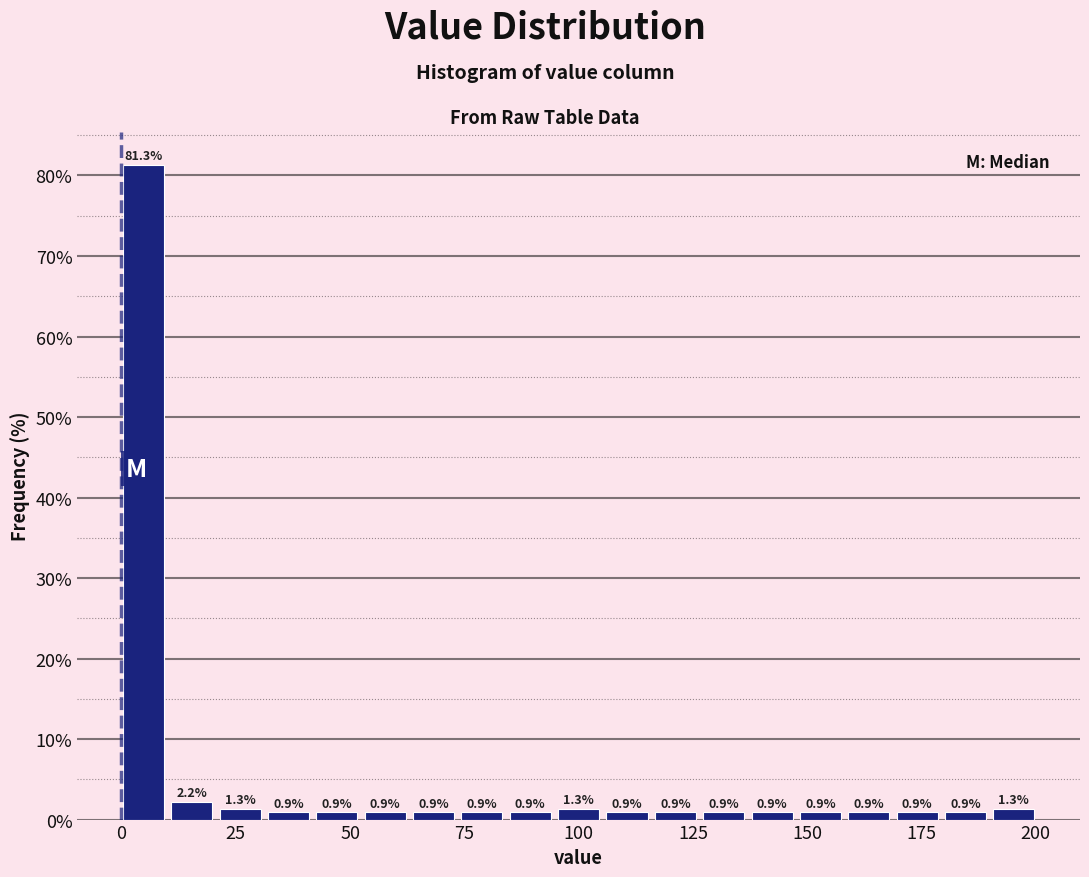

Around what value on the x-axis is the tallest bar? Give the approximate position of its centre, as read against the axis.

5